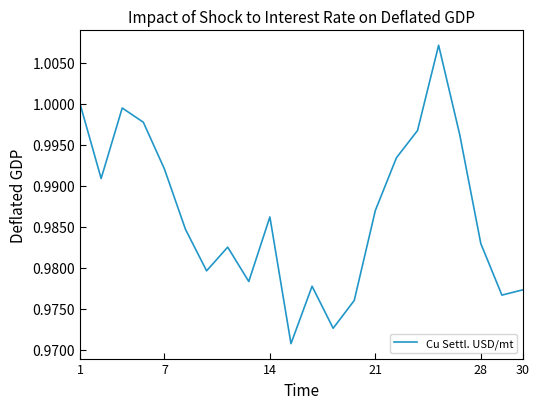

What is the maximum value shown in the chart?

1.0